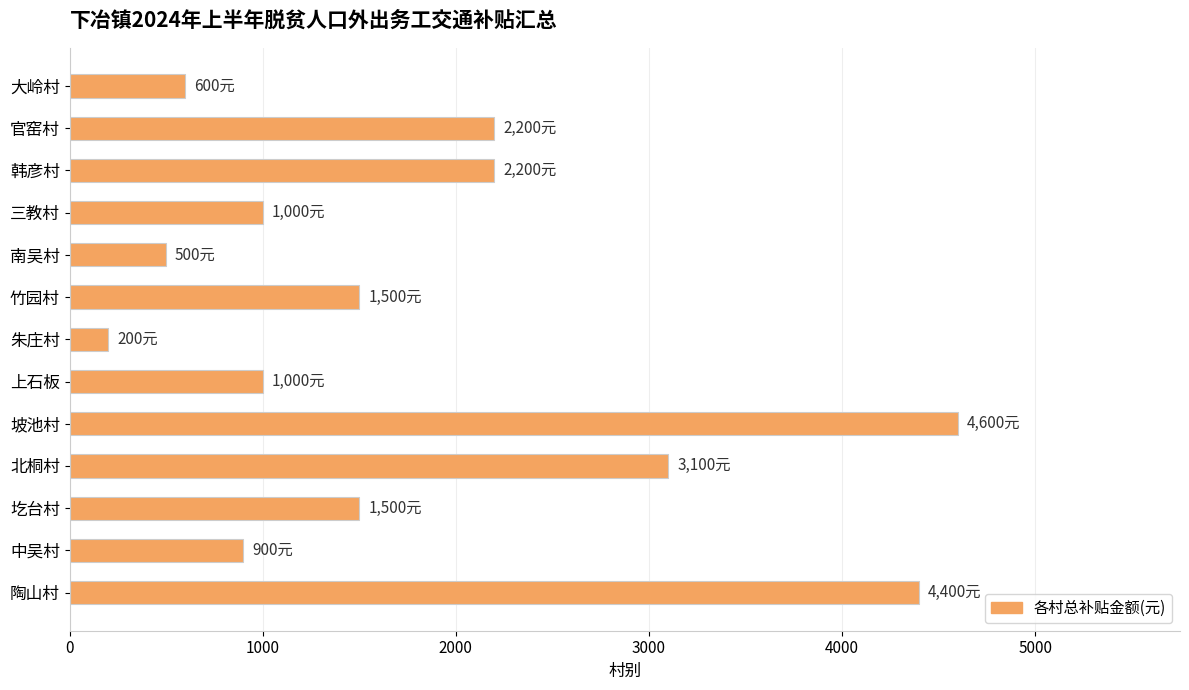

What is the difference between the second highest and second lowest values?

3900